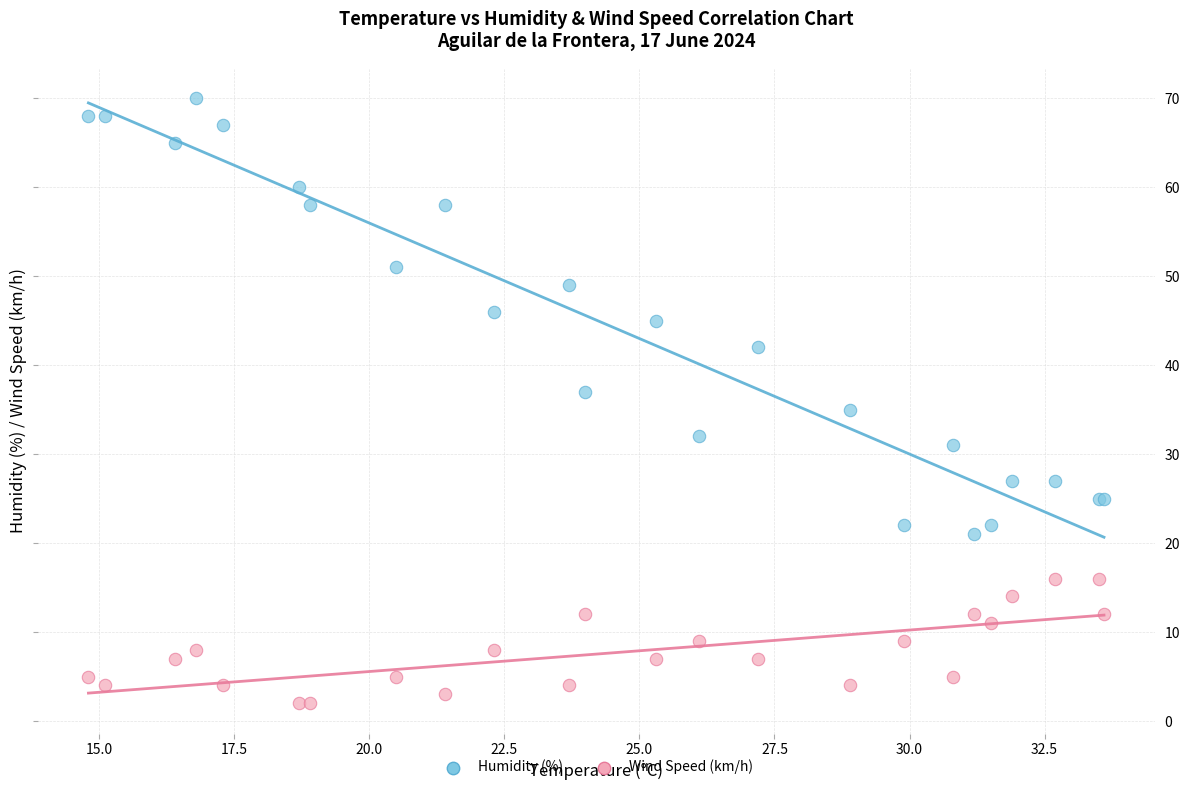

What are all the series names shown in the legend?

Humidity (%), Wind Speed (km/h)